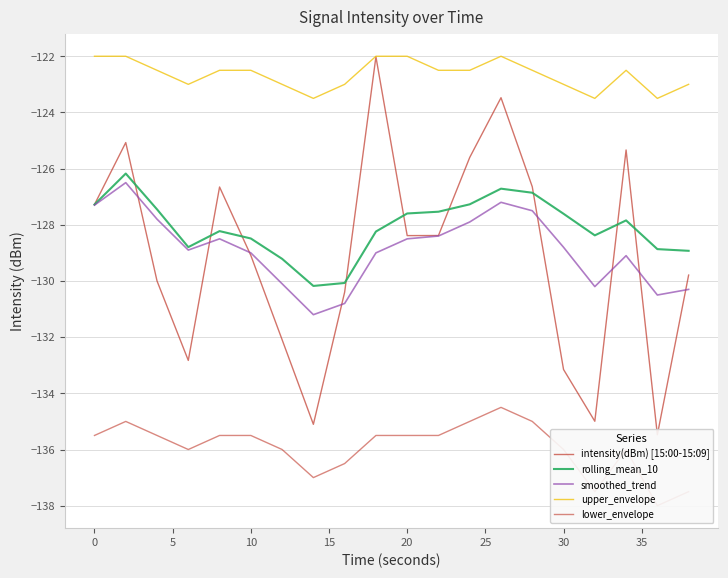

The smoothed_trend series shows -128.8 at 30. True or false?

True